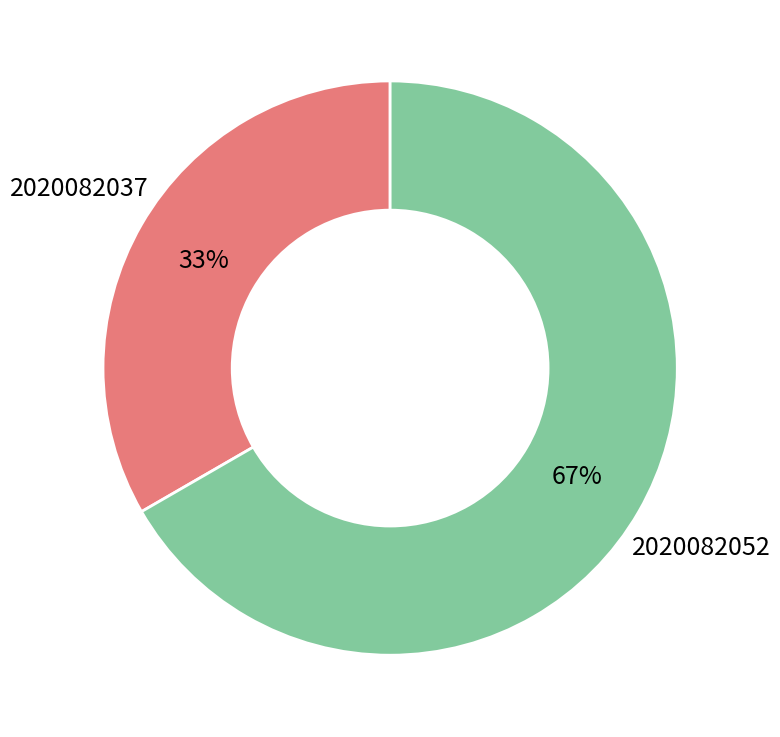

Do 2020082037 and 2020082052 together represent more than half of the pie?

Yes